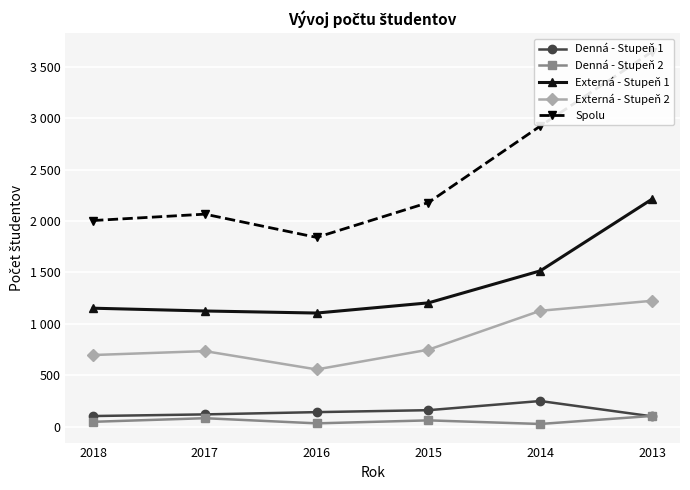

True or false: Denná - Stupeň 1 and Externá - Stupeň 1 intersect in this chart.

False